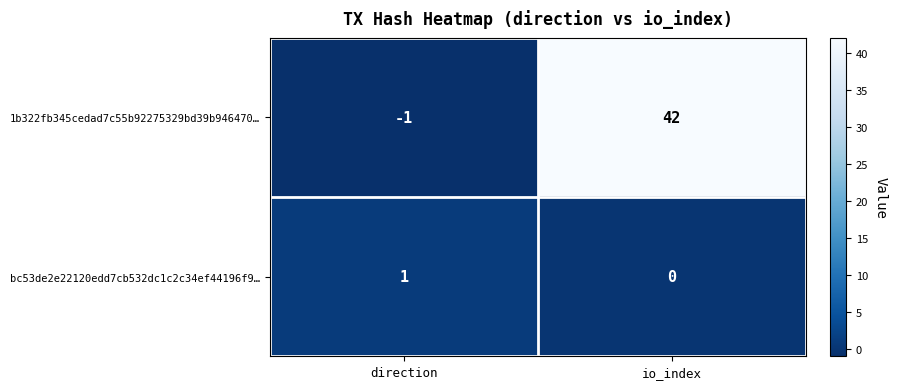

Count the number of data series in this chart.

2